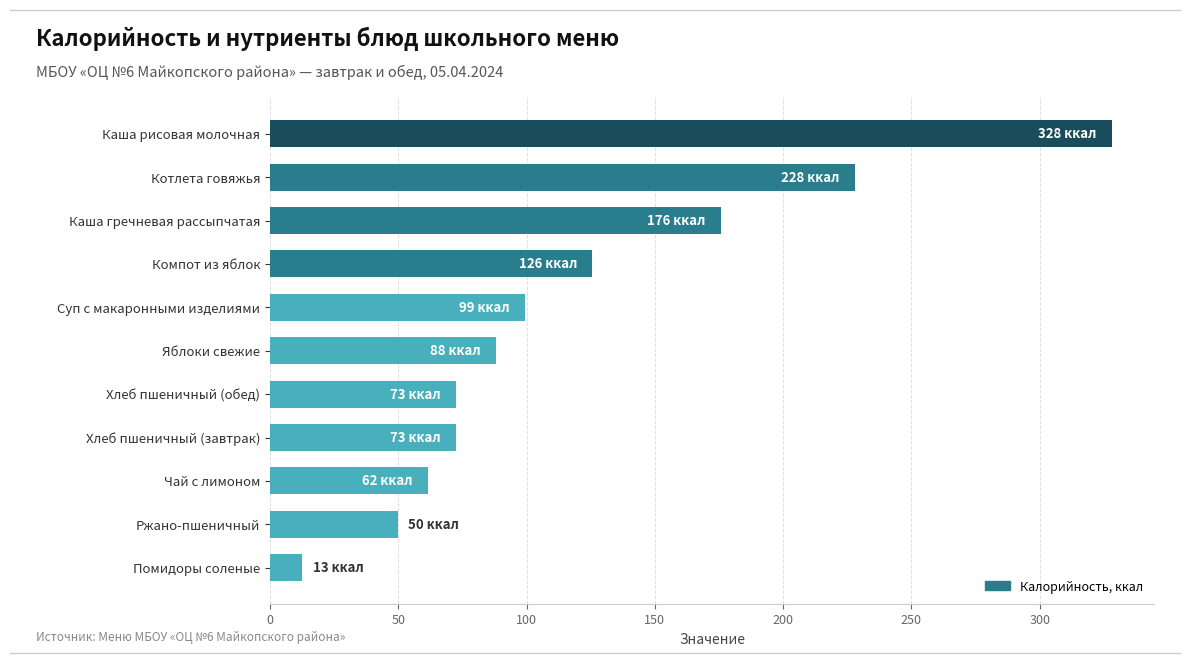

What is the difference between the maximum and minimum values?

315.5